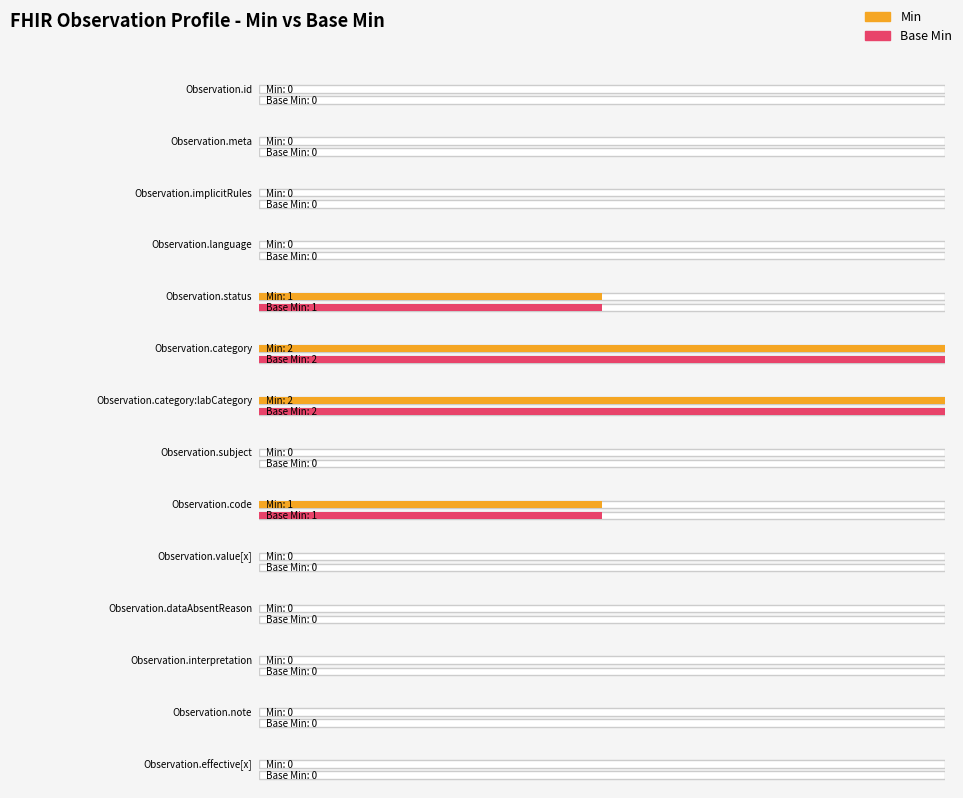

Which series changed the most between Observation.id and Observation.value[x]?

Min